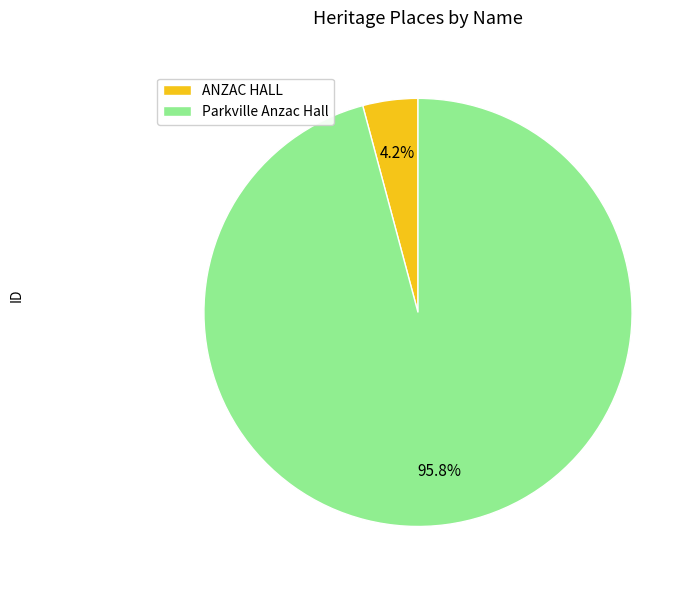

To the nearest percent, what percentage of the pie is ANZAC HALL?

4%